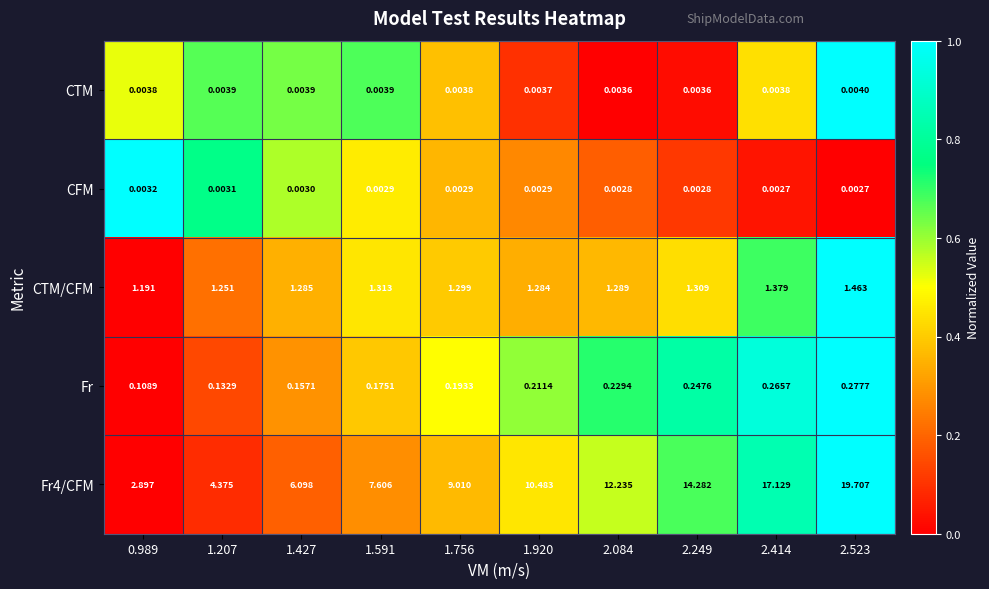

Reading left to right, extract all data points from this chart.

CTM: 0.989=0.0	1.207=0.0	1.427=0.0	1.591=0.0	1.756=0.0	1.920=0.0	2.084=0.0	2.249=0.0	2.414=0.0	2.523=0.0
CFM: 0.989=0.0	1.207=0.0	1.427=0.0	1.591=0.0	1.756=0.0	1.920=0.0	2.084=0.0	2.249=0.0	2.414=0.0	2.523=0.0
CTM/CFM: 0.989=1.2	1.207=1.3	1.427=1.3	1.591=1.3	1.756=1.3	1.920=1.3	2.084=1.3	2.249=1.3	2.414=1.4	2.523=1.5
Fr: 0.989=0.1	1.207=0.1	1.427=0.2	1.591=0.2	1.756=0.2	1.920=0.2	2.084=0.2	2.249=0.2	2.414=0.3	2.523=0.3
Fr4/CFM: 0.989=2.9	1.207=4.4	1.427=6.1	1.591=7.6	1.756=9.0	1.920=10.5	2.084=12.2	2.249=14.3	2.414=17.1	2.523=19.7